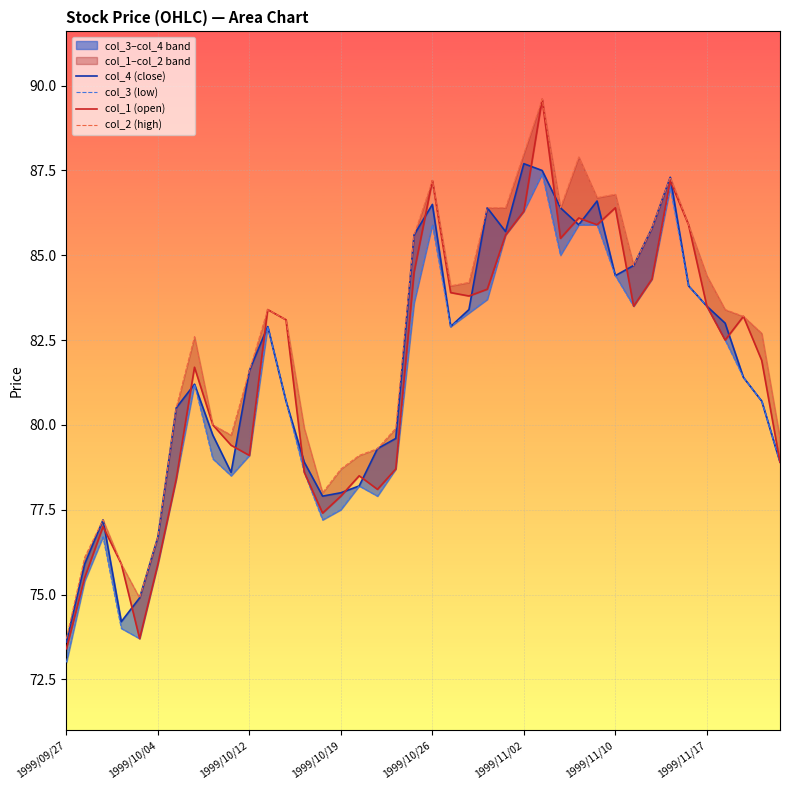

Which has a higher value, 32 or 13?

32